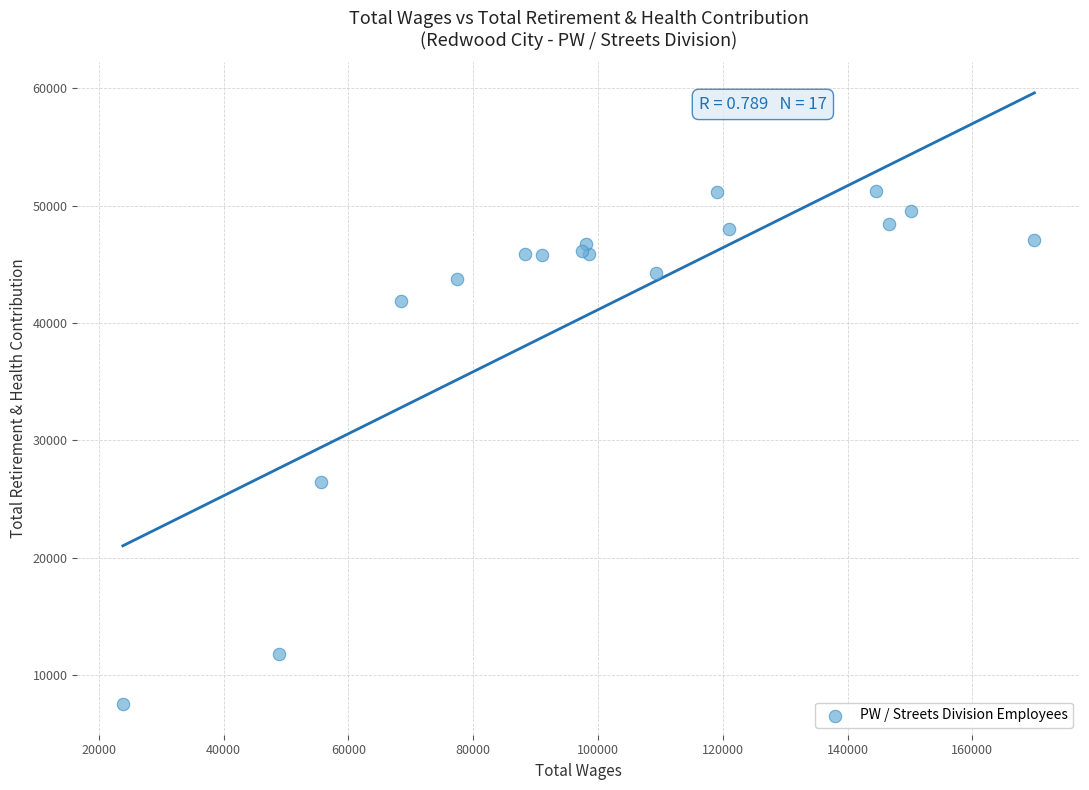

What Y value in the scatter plot is closest to 29390?

26443